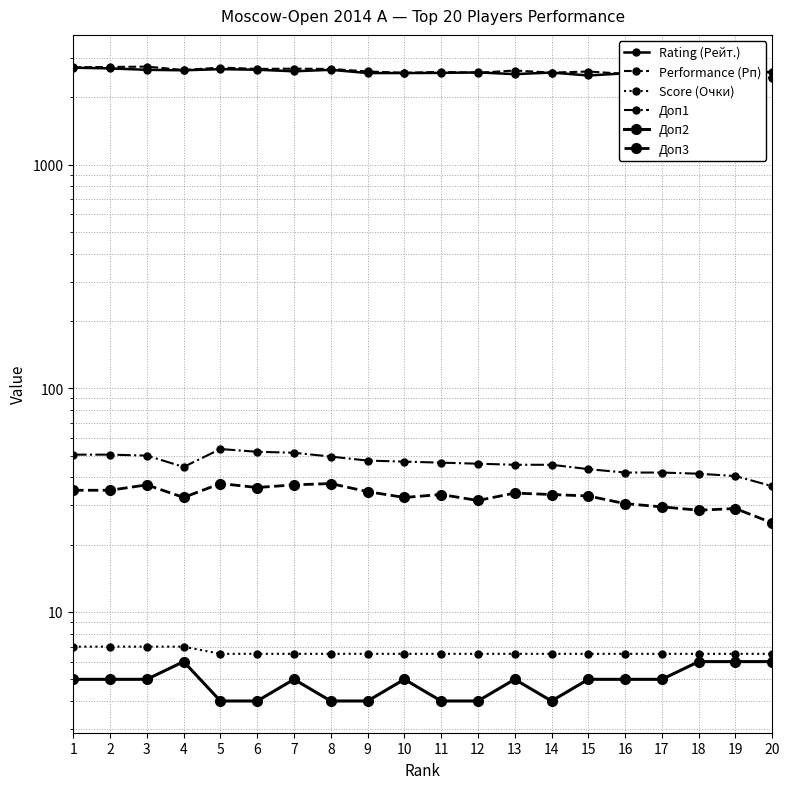

What is the difference between the maximum and minimum values in the Доп3 series?

12.5